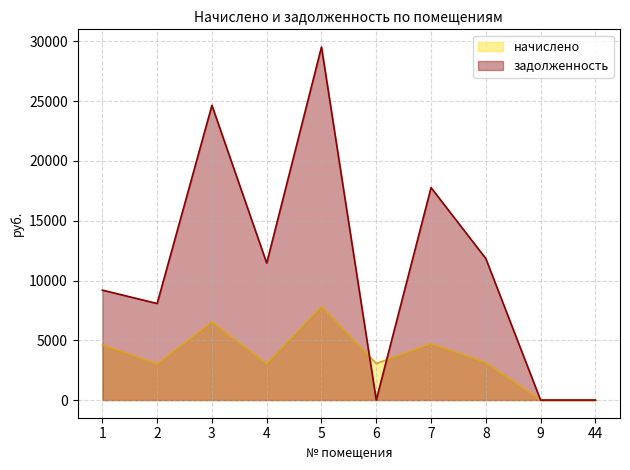

What is the sum of the начислено values at 3 and 2?

9546.0